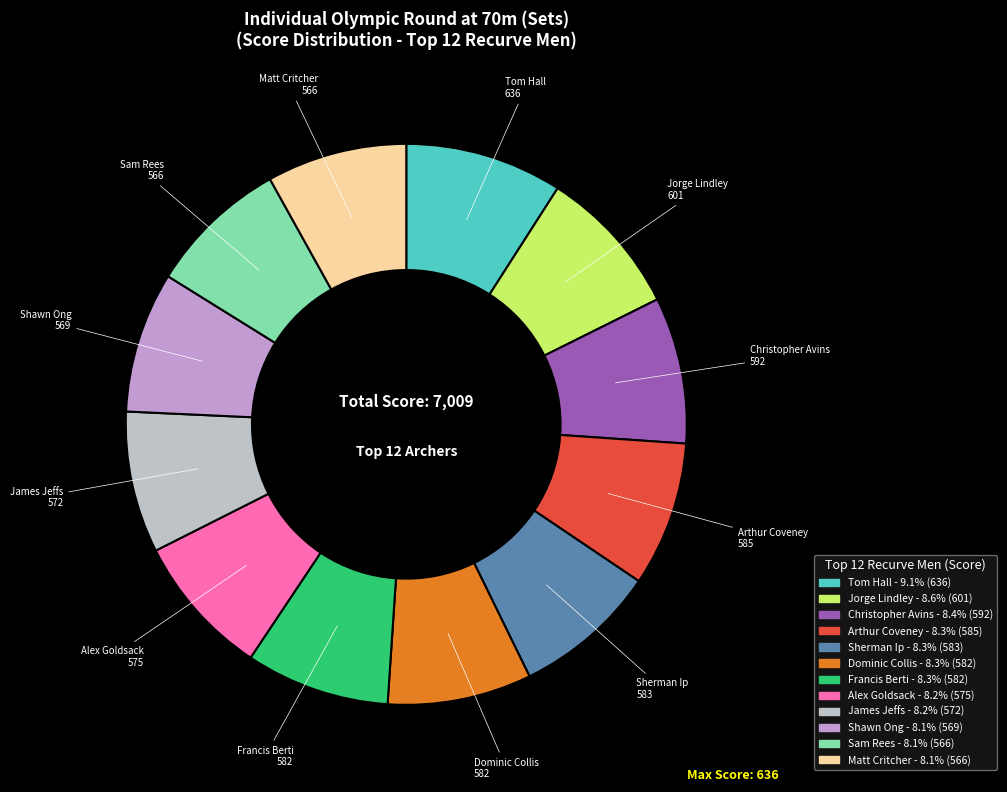

Is there a majority slice in this chart?

No